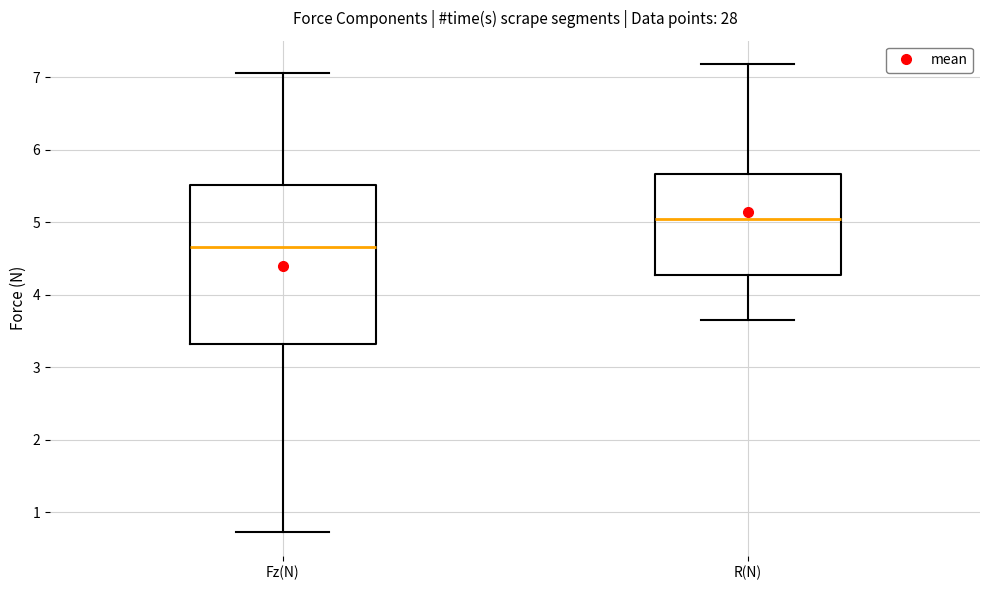

Which box is the tallest, from its lower edge to its upper edge?

Fz(N)